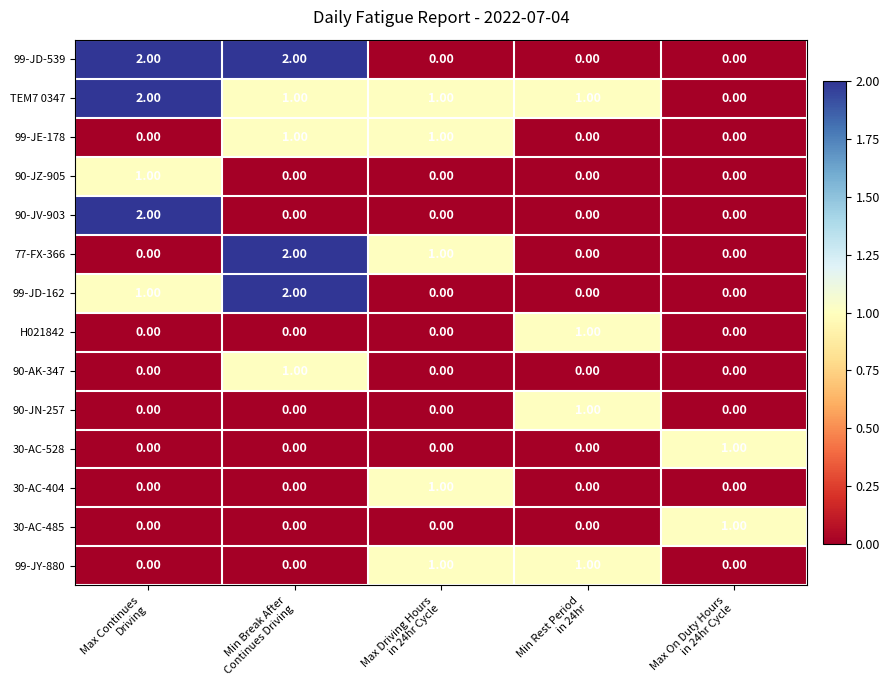

What is the sum of all TEM7 0347 values?

5